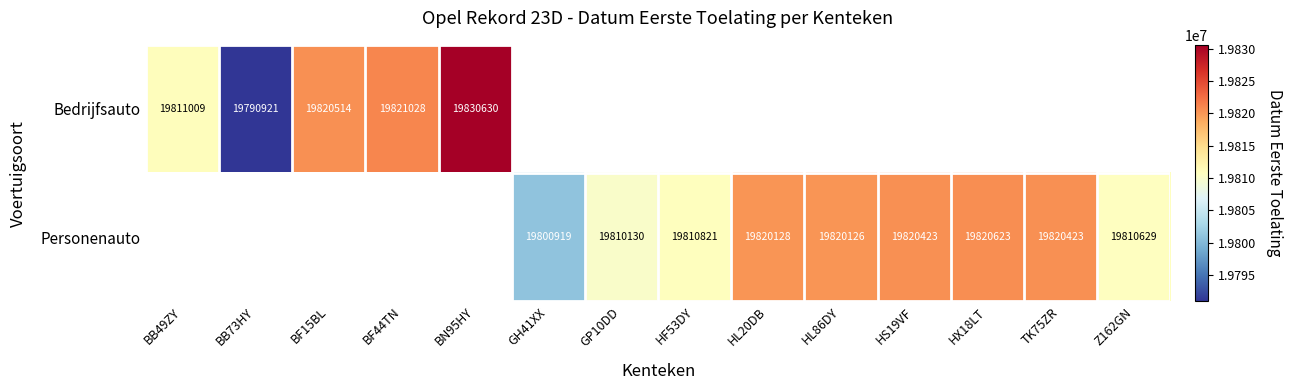

Is it true that Personenauto equals 5275129 at GH41XX?

False